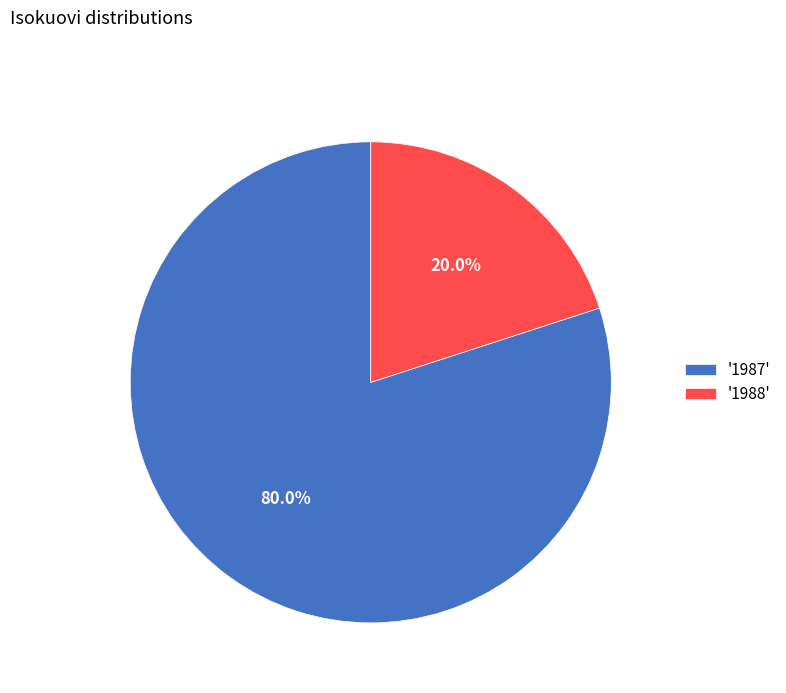

What is the total percentage of '1987' and '1988'?

100.0%